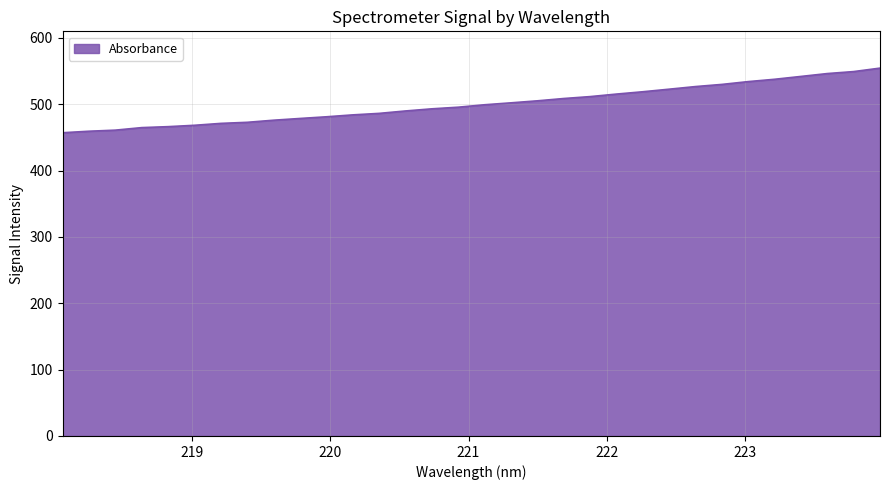

What is the difference between the maximum and minimum values?

97.4